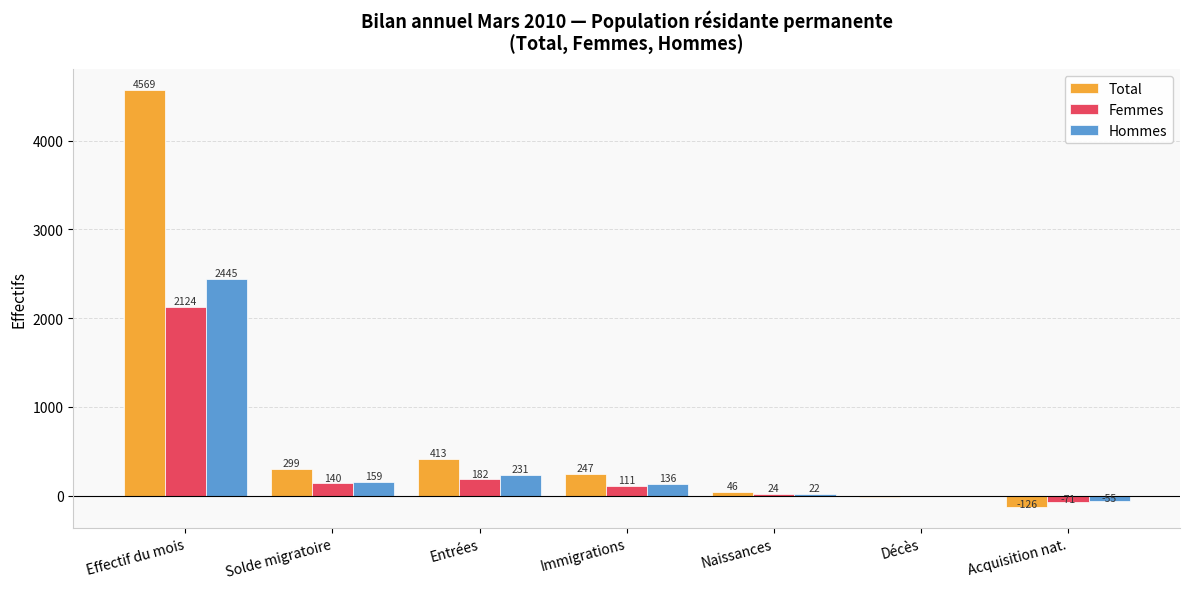

Are the bars horizontal?

No